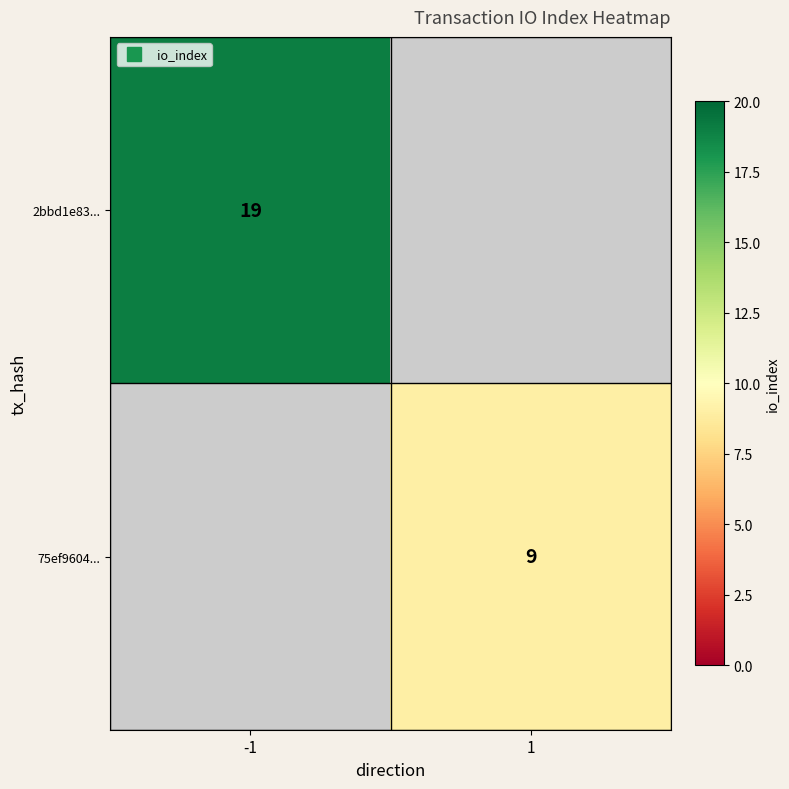

At how many categories does at least one series exceed 17?

1